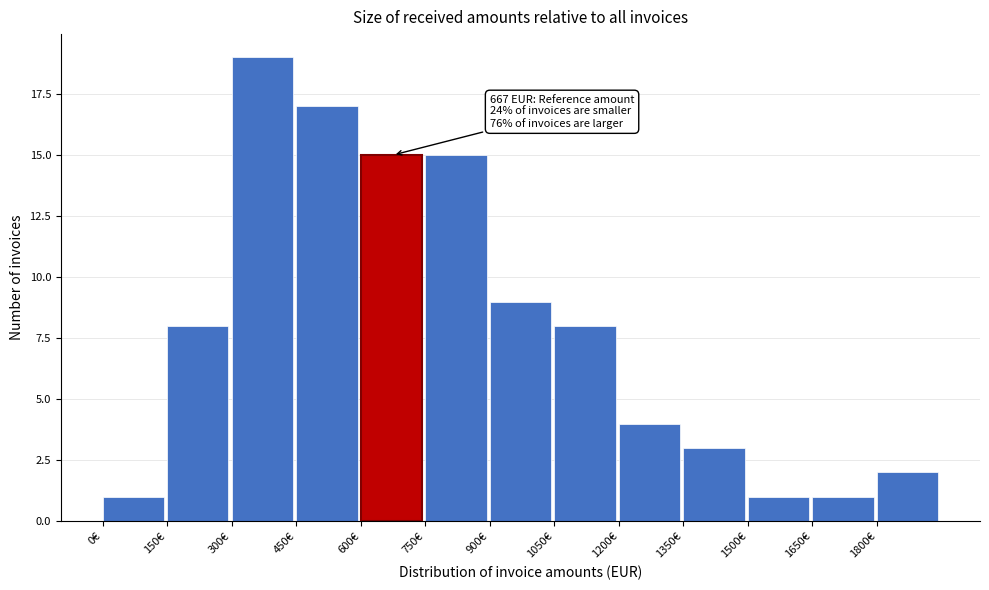

Over which range of the x-axis is the bar tallest?

300 to 450